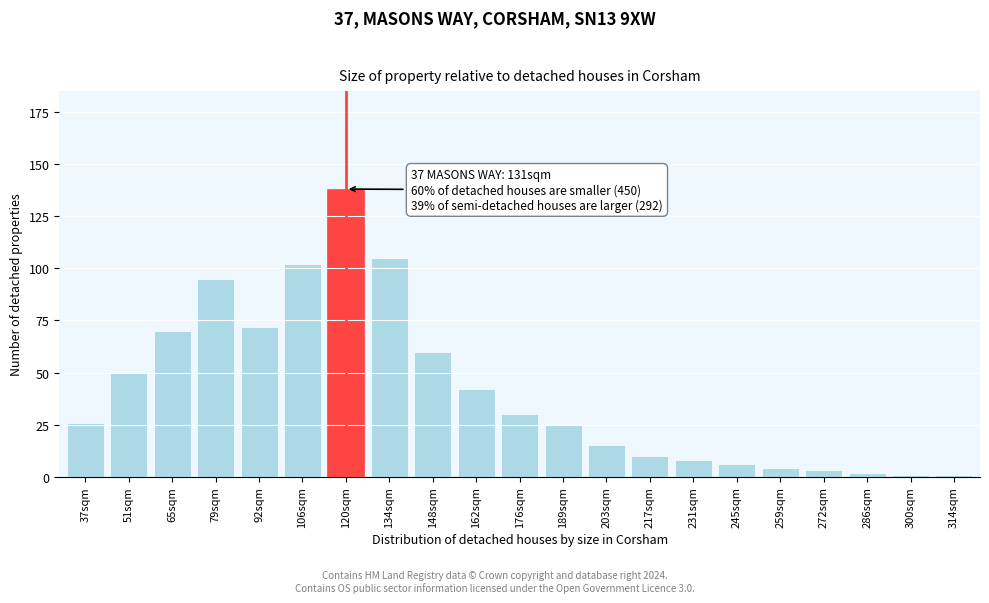

Reading right to left, what are all the values shown in this chart?

314sqm=1	300sqm=1	286sqm=2	272sqm=3	259sqm=4	245sqm=6	231sqm=8	217sqm=10	203sqm=15	189sqm=25	176sqm=30	162sqm=42	148sqm=60	134sqm=105	120sqm=138	106sqm=102	92sqm=72	79sqm=95	65sqm=70	51sqm=50	37sqm=26